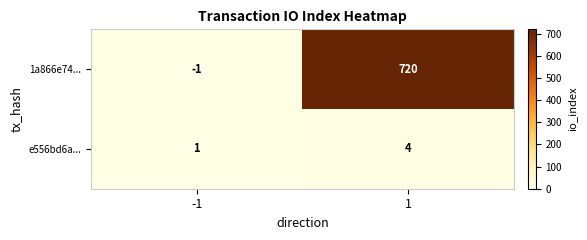

True or false: e556bd6a... has a value of 4 at 1.

True